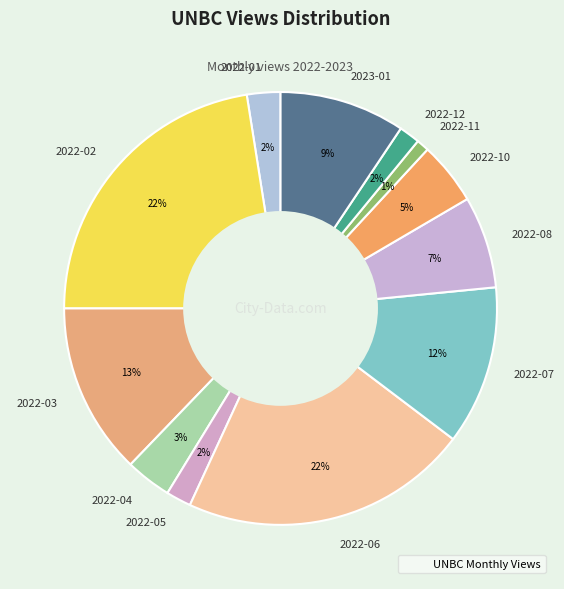

What percentage is the 2022-11 slice, to the nearest percent?

1%